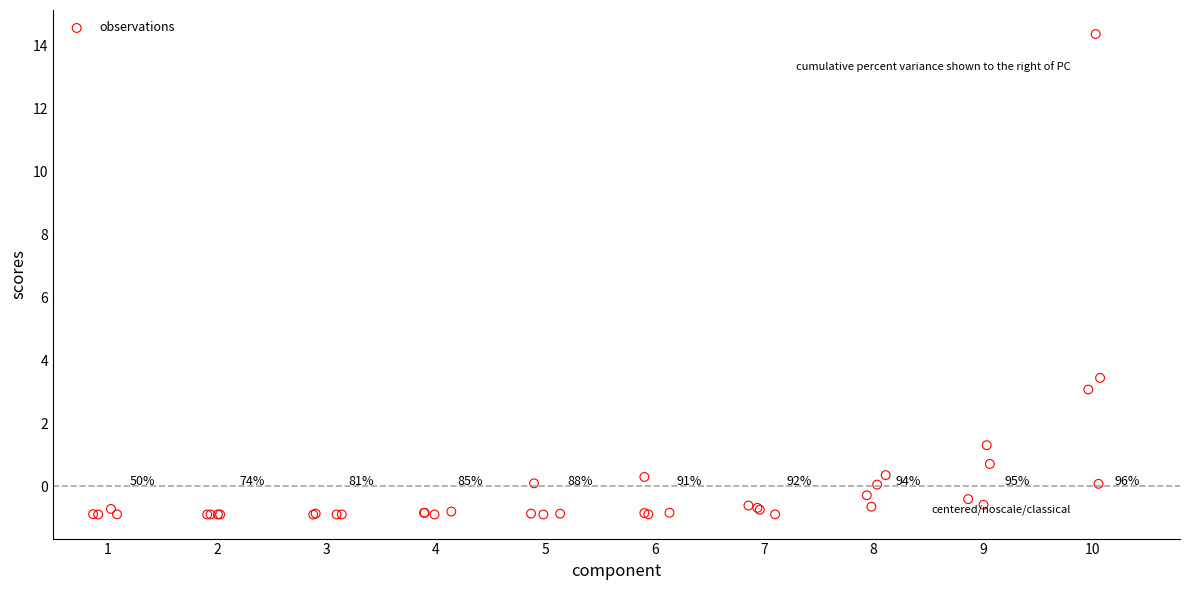

What Y value in the scatter plot is closest to 6?

3.4